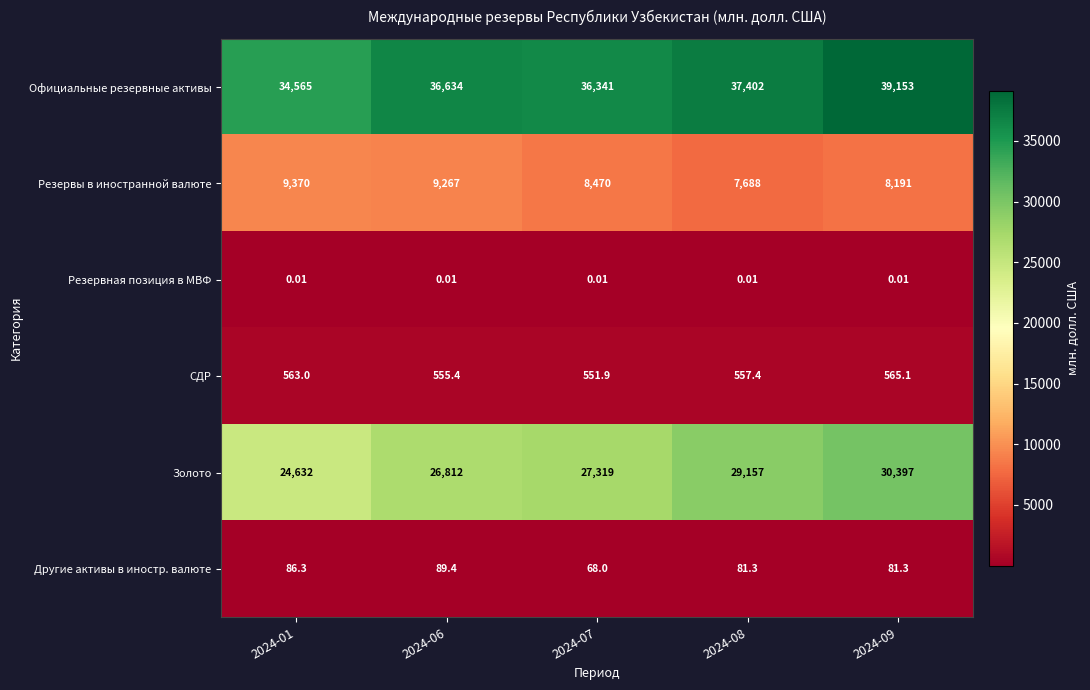

Rank the series at 2024-01 from lowest to highest value.

Резервная позиция в МВФ, Другие активы в иностр. валюте, СДР, Резервы в иностранной валюте, Золото, Официальные резервные активы